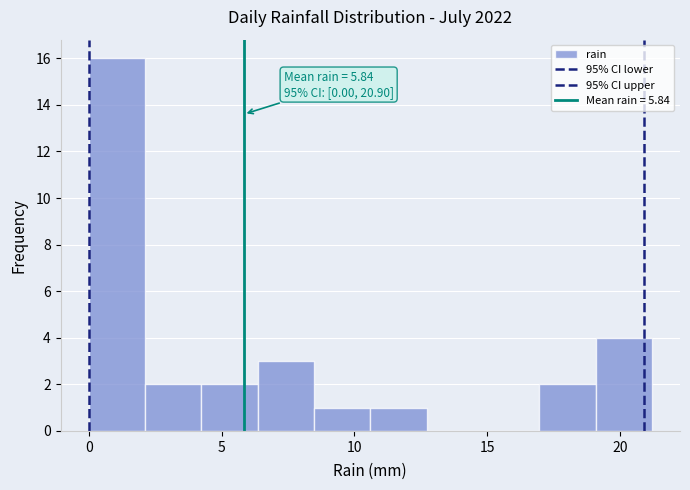

Which range on the x-axis has the tallest bar?

0.0 to 2.0